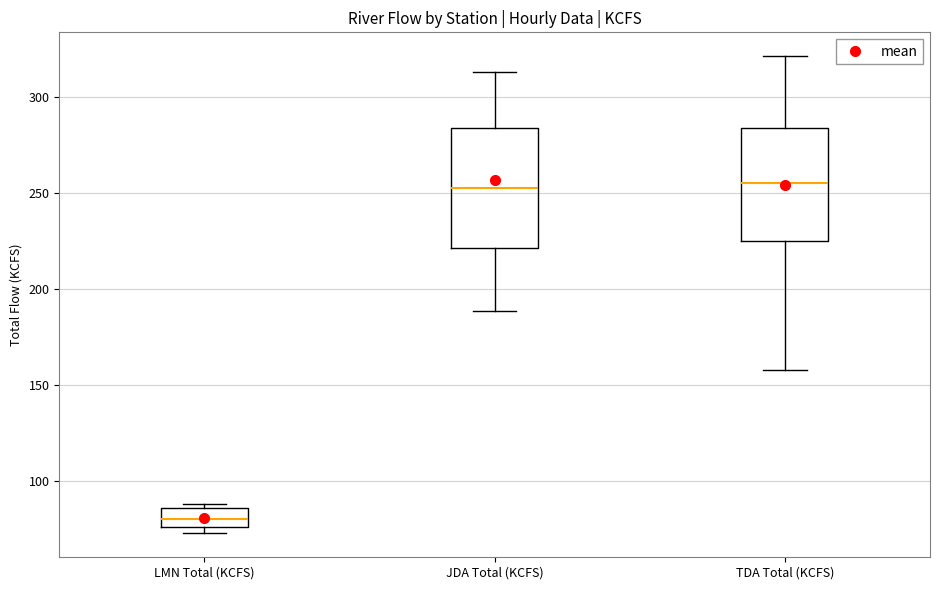

Reading left to right, transcribe this box plot: for each box, give where its median line is, the range the box spans, and where its two whiskers end, as read against the y-axis. The values are not printed on the chart, so give them approximately, as read against the axis.

LMN Total (KCFS): median 80, box 75 to 85, whiskers 75 (just below the box's lower edge) to 90
JDA Total (KCFS): median 250, box 220 to 285, whiskers 190 to 315
TDA Total (KCFS): median 255, box 225 to 285, whiskers 160 to 320